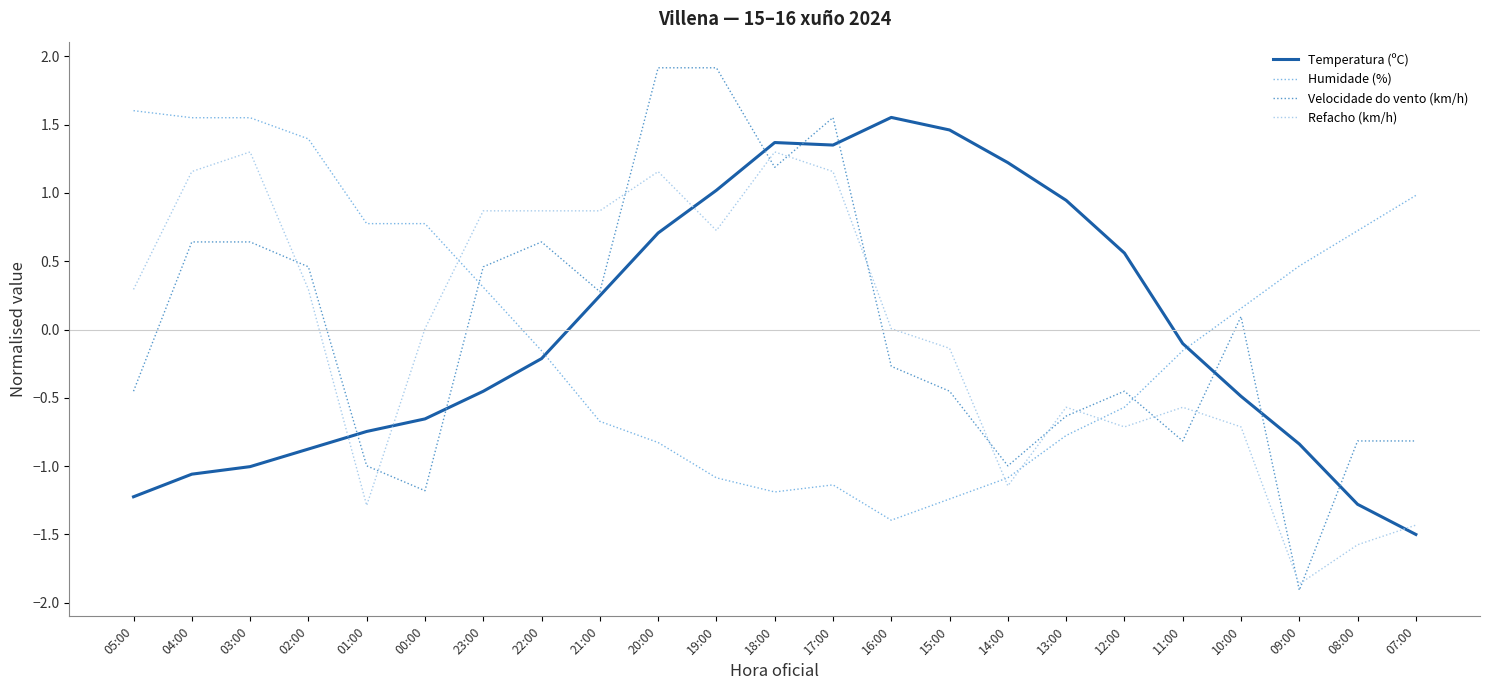

Where does the Refacho (km/h) series first go above 0?

05:00